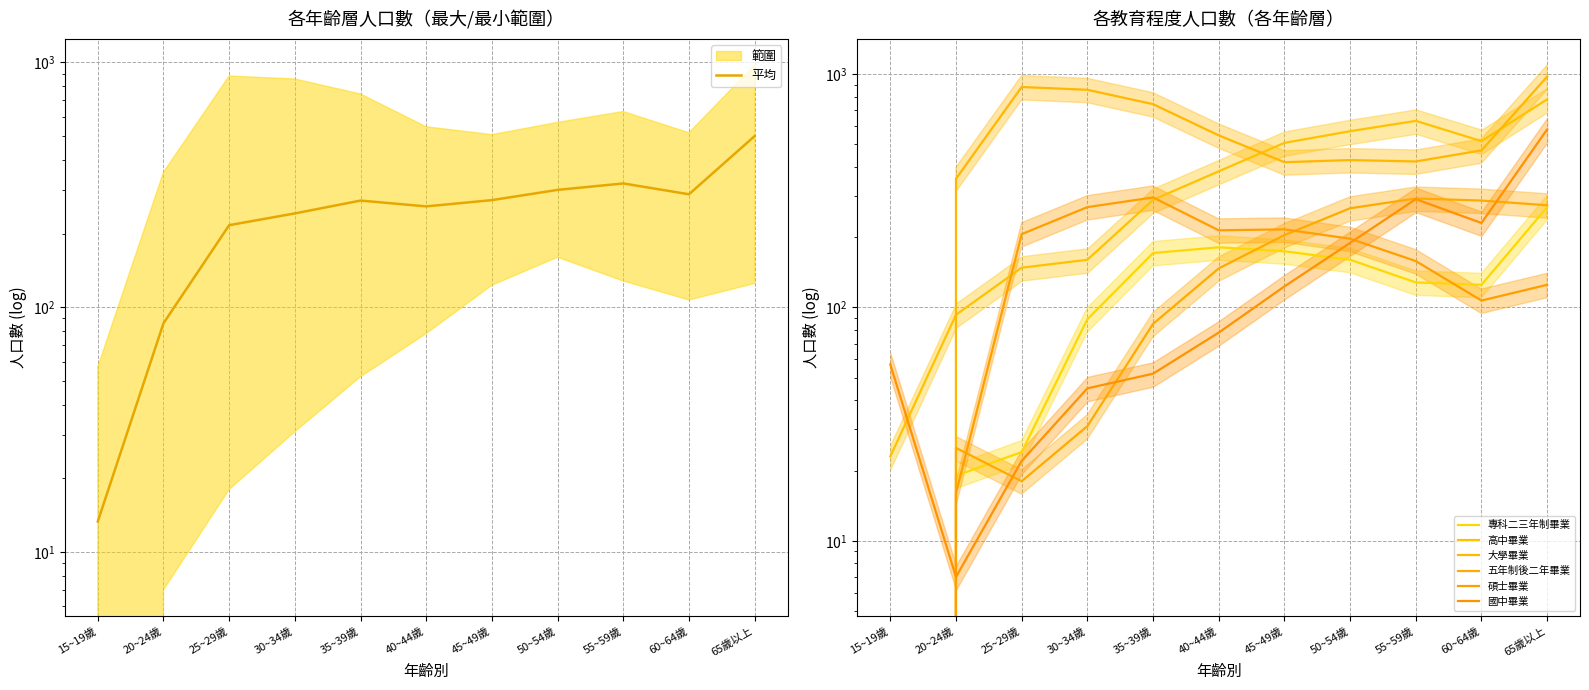

How many values in the 五年制後二年畢業 series are below 147?

5